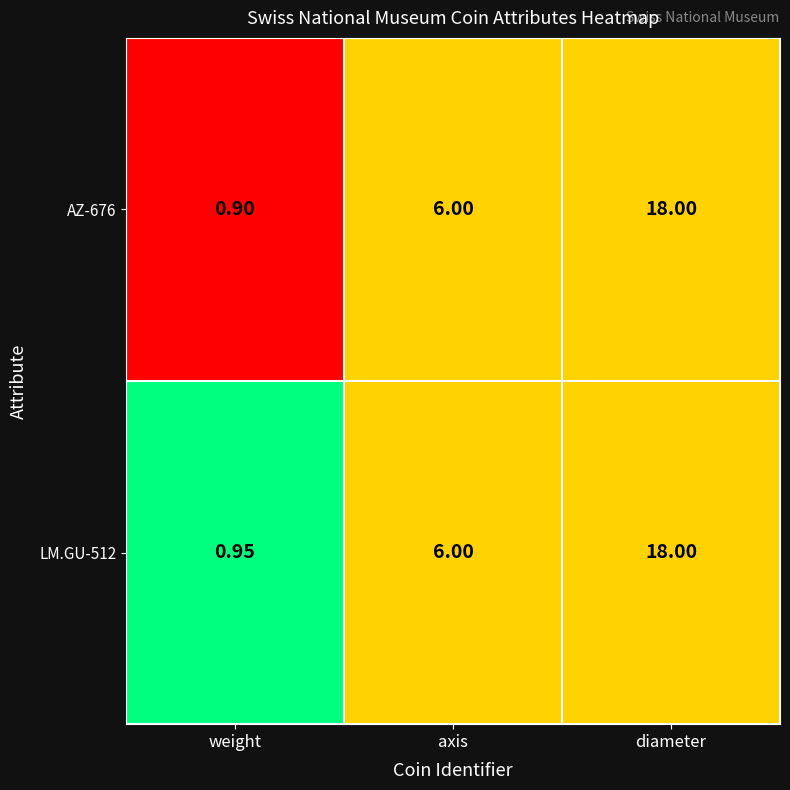

Rank the series by their average value, from highest to lowest.

LM.GU-512, AZ-676